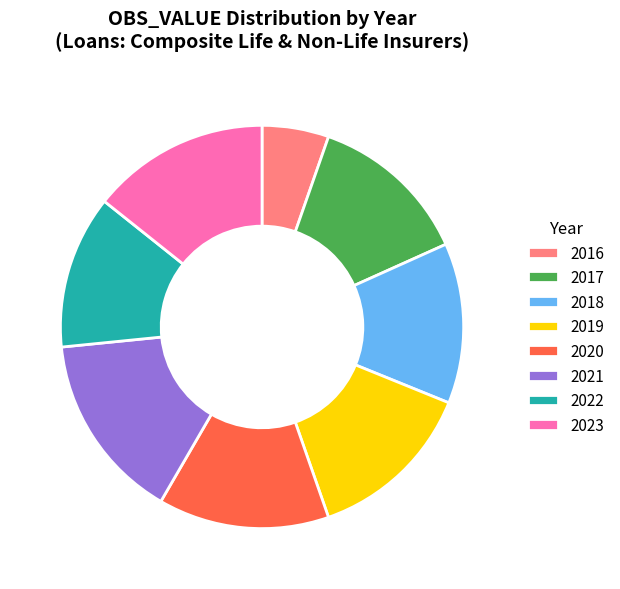

The 2016 slice represents 11% of the pie. True or false?

False